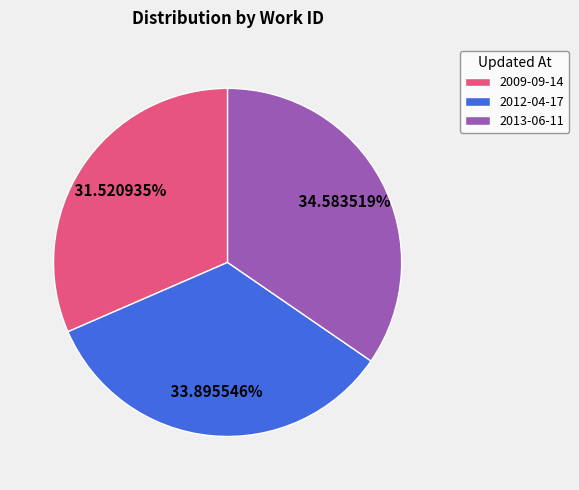

What percentage is the 2013-06-11 slice, to the nearest percent?

35%